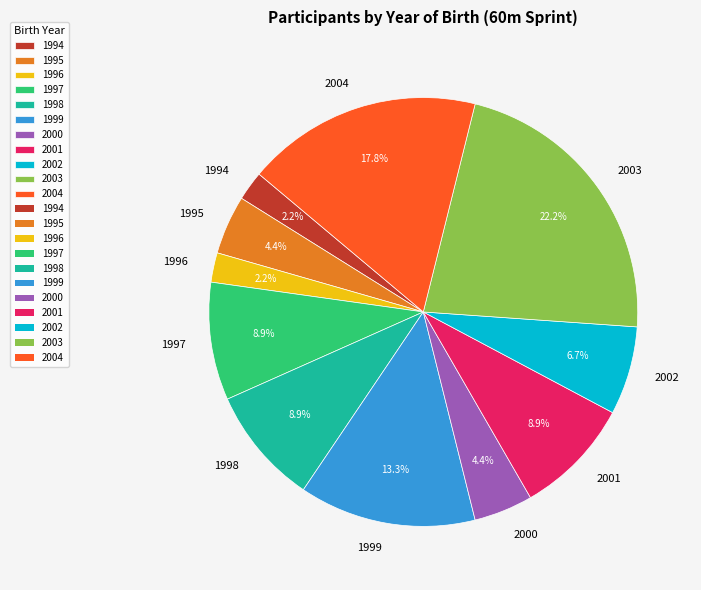

What percentage is the 2004 slice, to the nearest percent?

18%